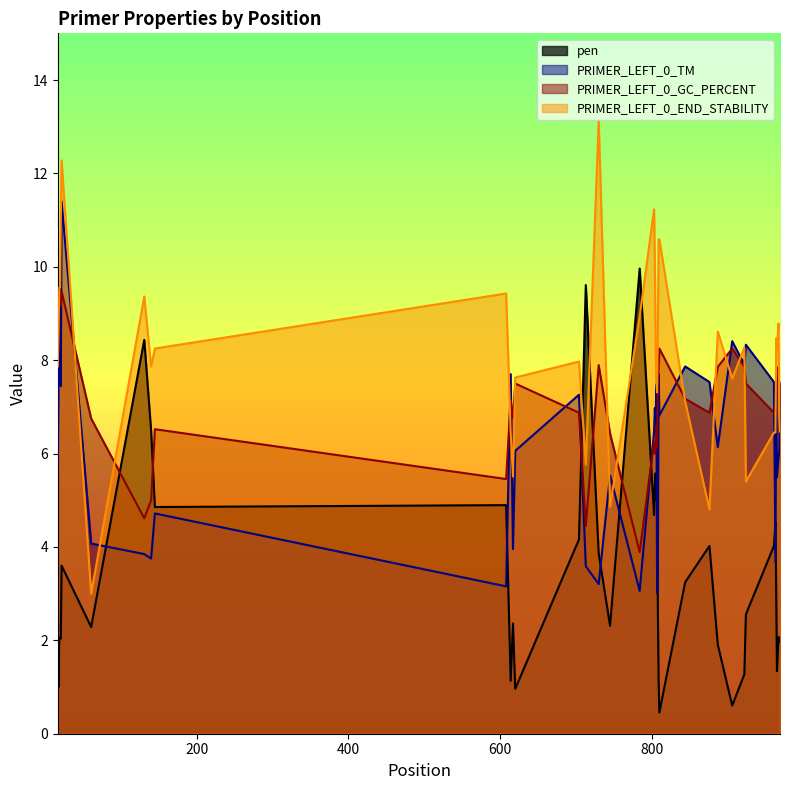

At 964, list the series in order from smallest to largest.

pen, PRIMER_LEFT_0_GC_PERCENT, PRIMER_LEFT_0_TM, PRIMER_LEFT_0_END_STABILITY